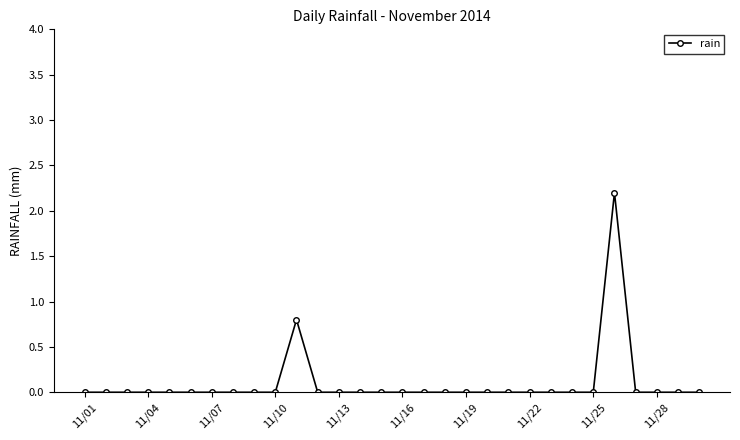

How many lines are shown in the chart?

1